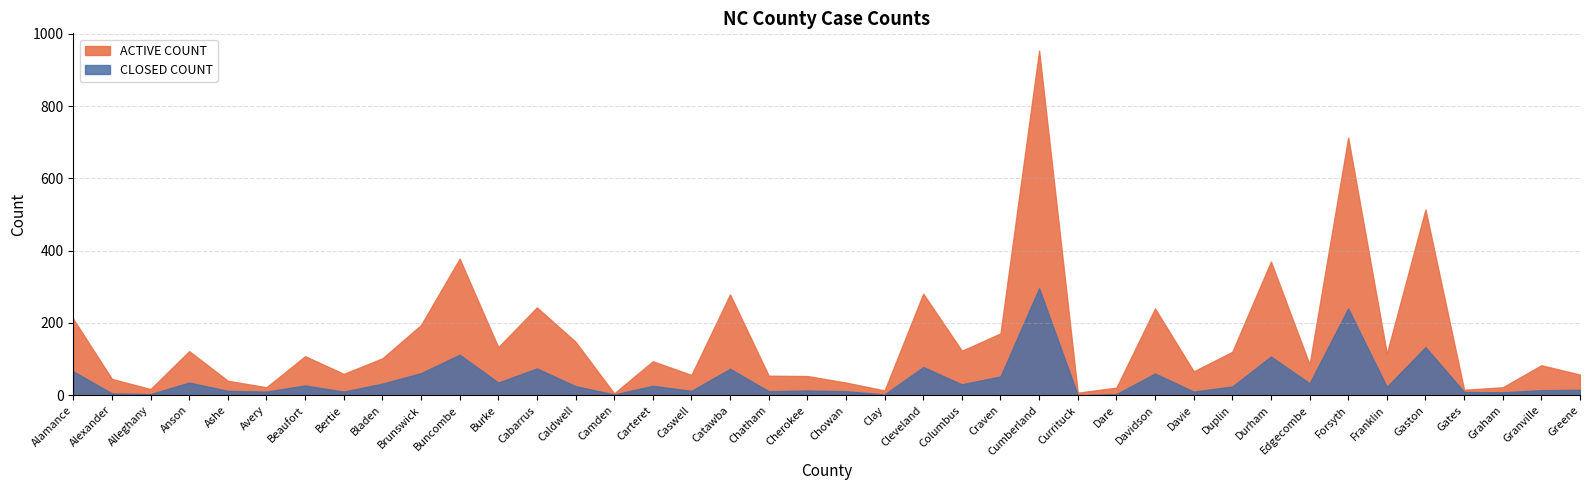

Which series has the largest total across all categories?

ACTIVE COUNT